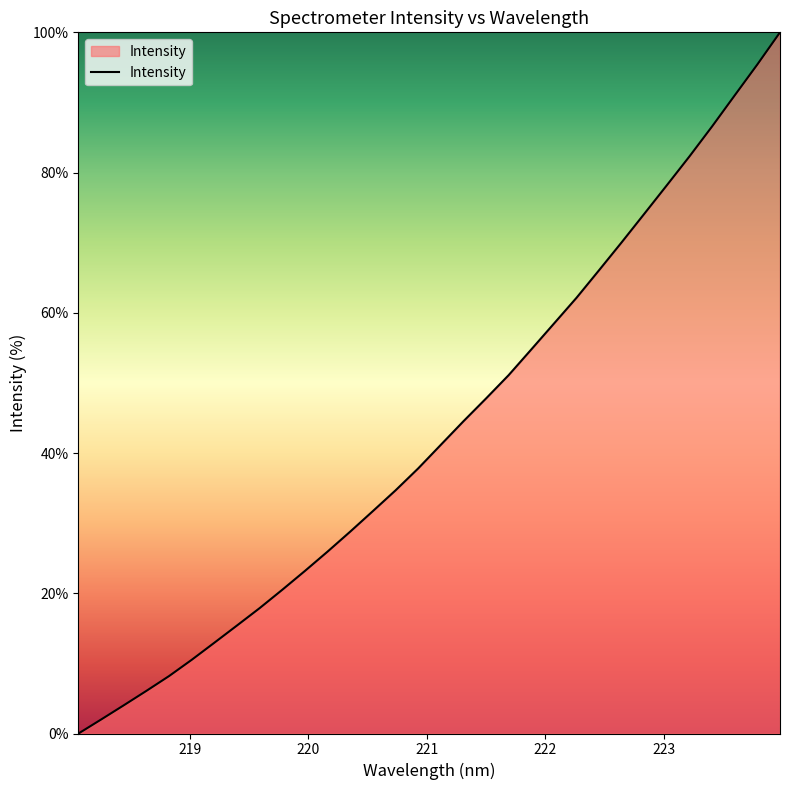

What is the difference between the maximum and minimum values?

100.0